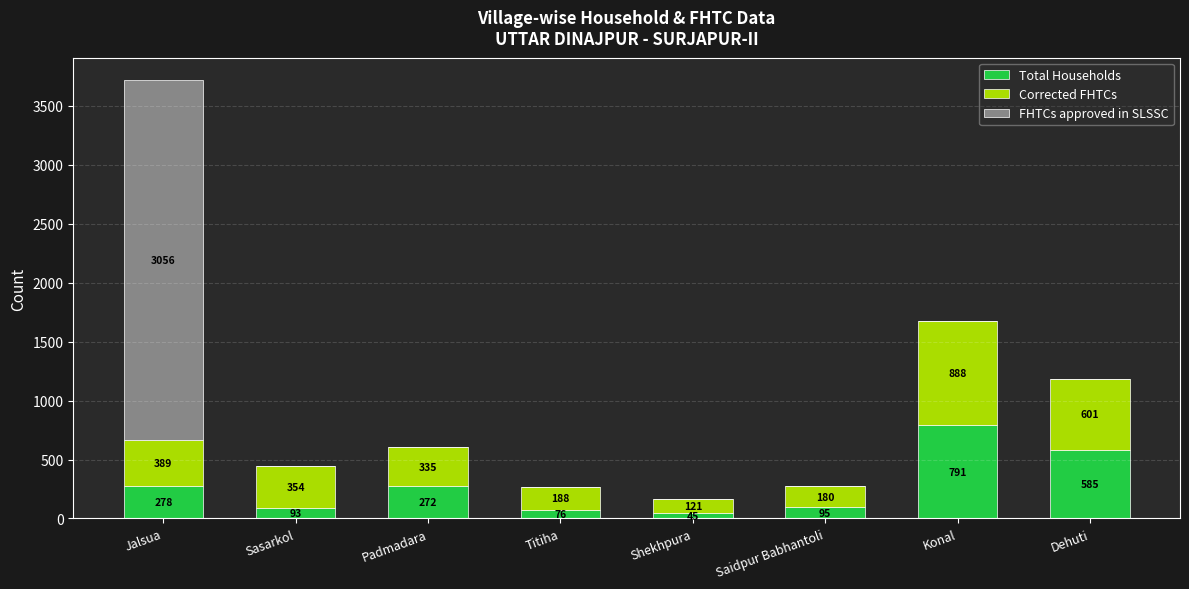

Reading left to right, what are the values for Total Households?

Jalsua=278	Sasarkol=93	Padmadara=272	Titiha=76	Shekhpura=45	Saidpur Babhantoli=95	Konal=791	Dehuti=585